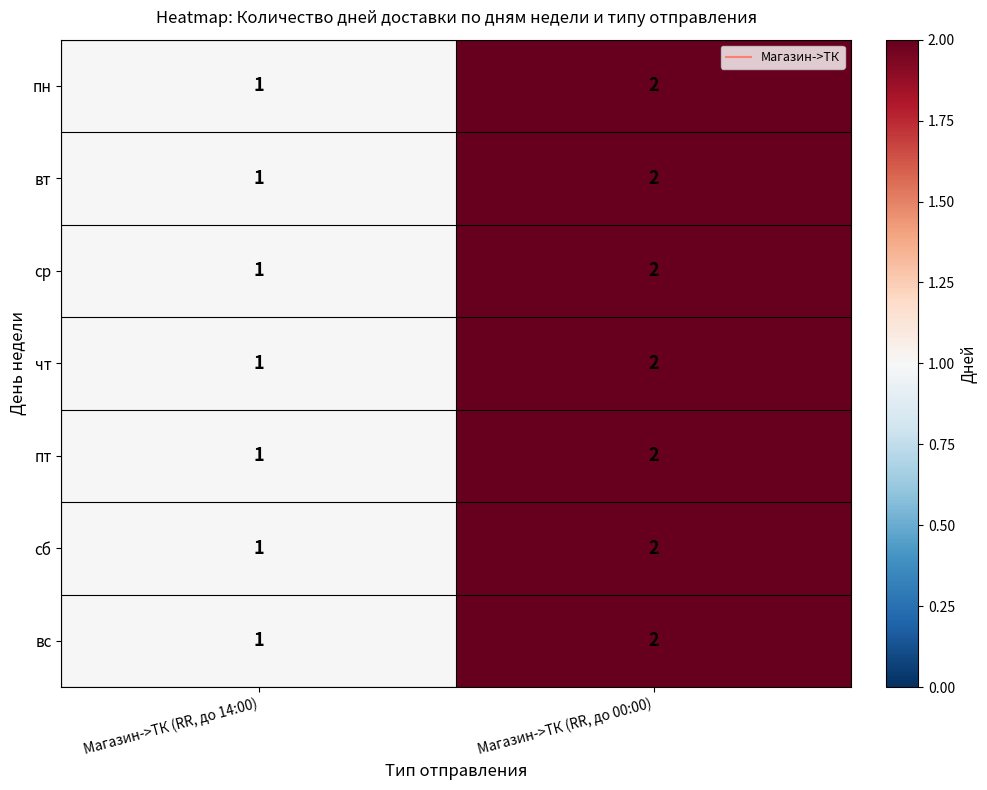

At which category is the sum across all series the highest?

Магазин->ТК (RR, до 00:00)